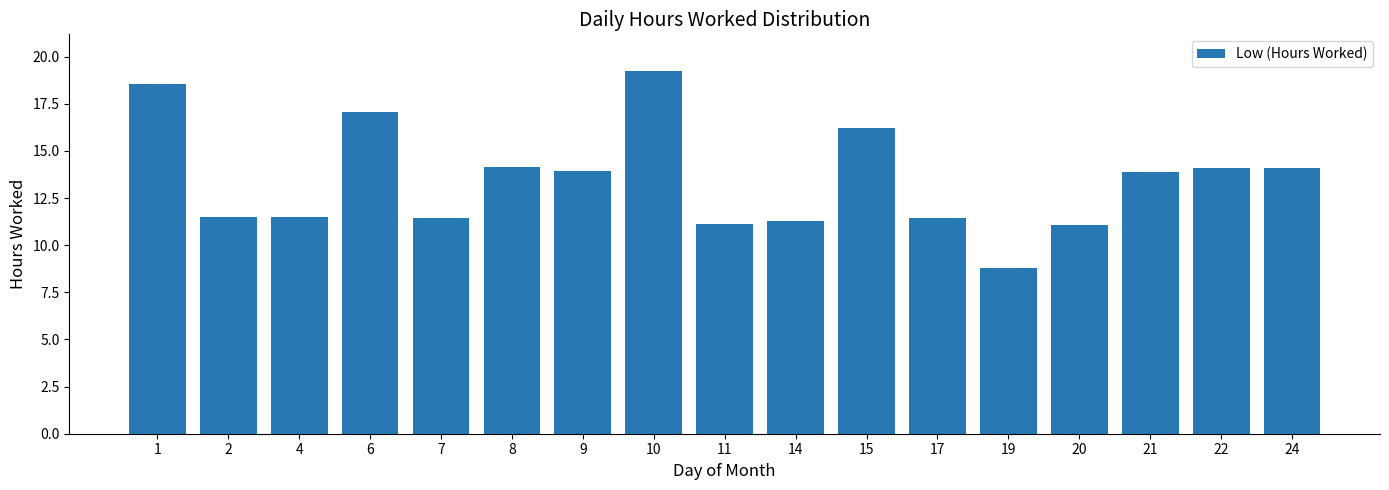

Between 9 and 7, which is larger?

9